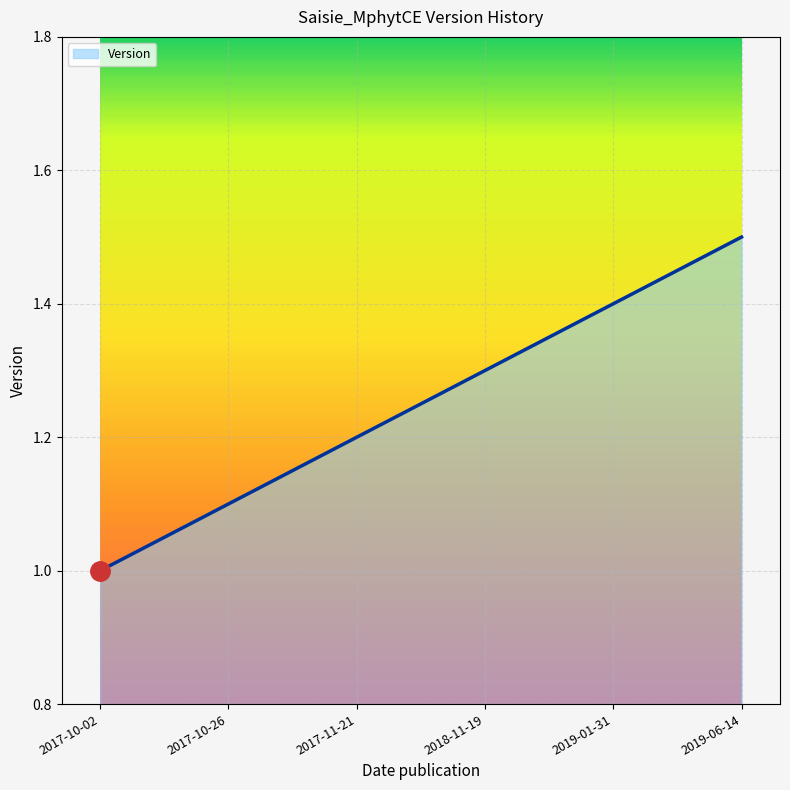

List the labels in order of value, largest first.

2019-06-14, 2019-01-31, 2018-11-19, 2017-11-21, 2017-10-26, 2017-10-02